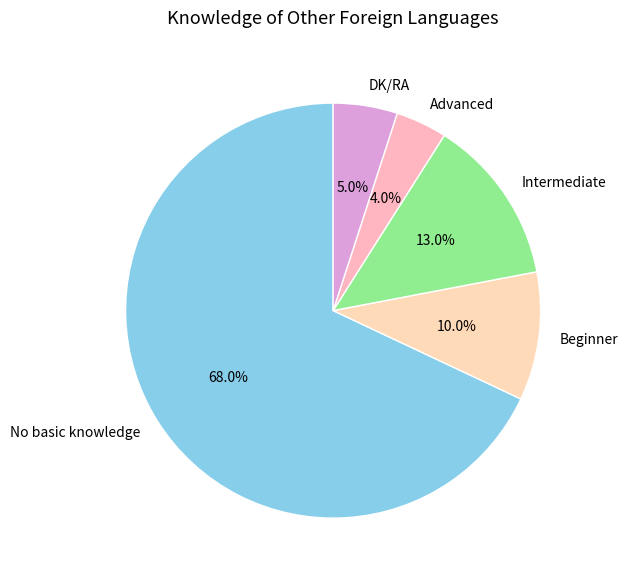

To the nearest percent, what percentage of the pie is Beginner?

10%